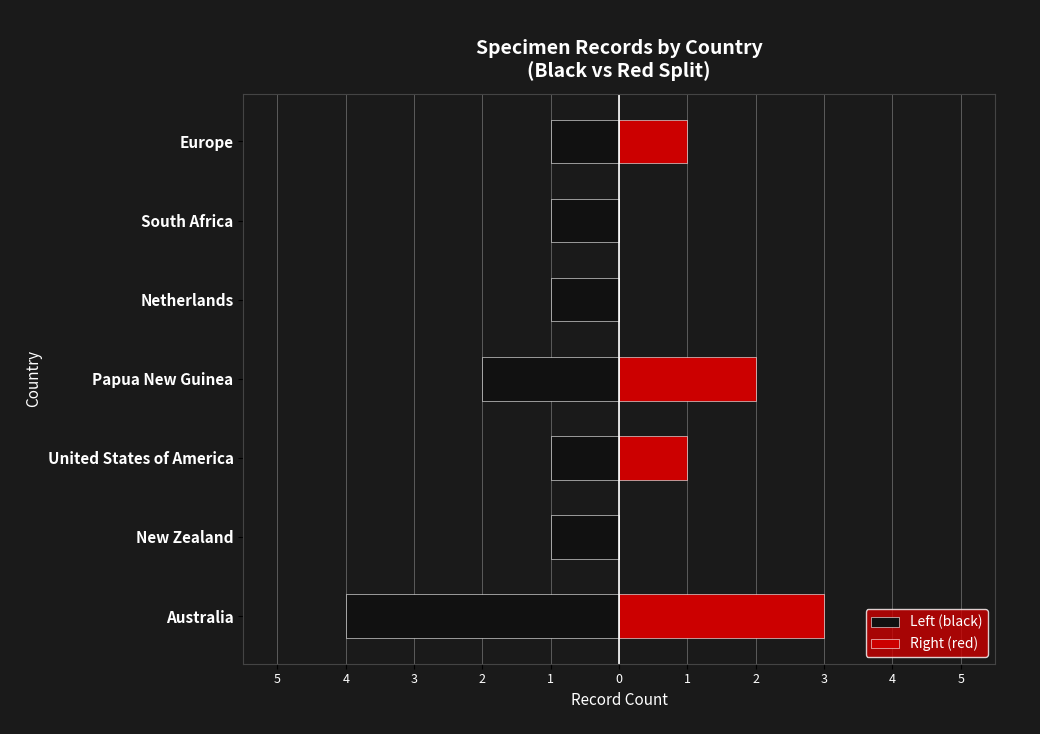

The value of Right (red) at Europe is 0. True or false?

False